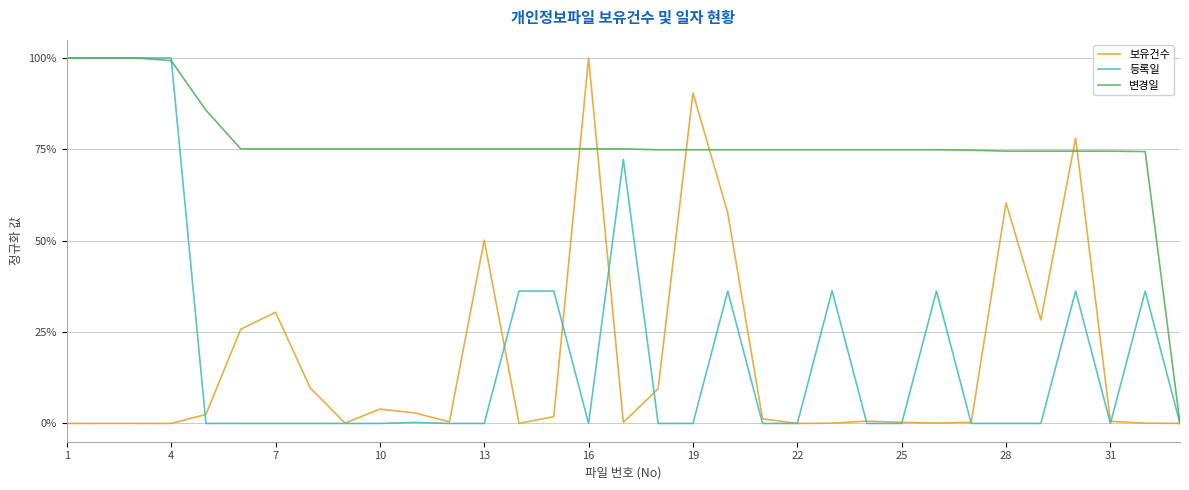

What are all the series names shown in the legend?

보유건수, 등록일, 변경일